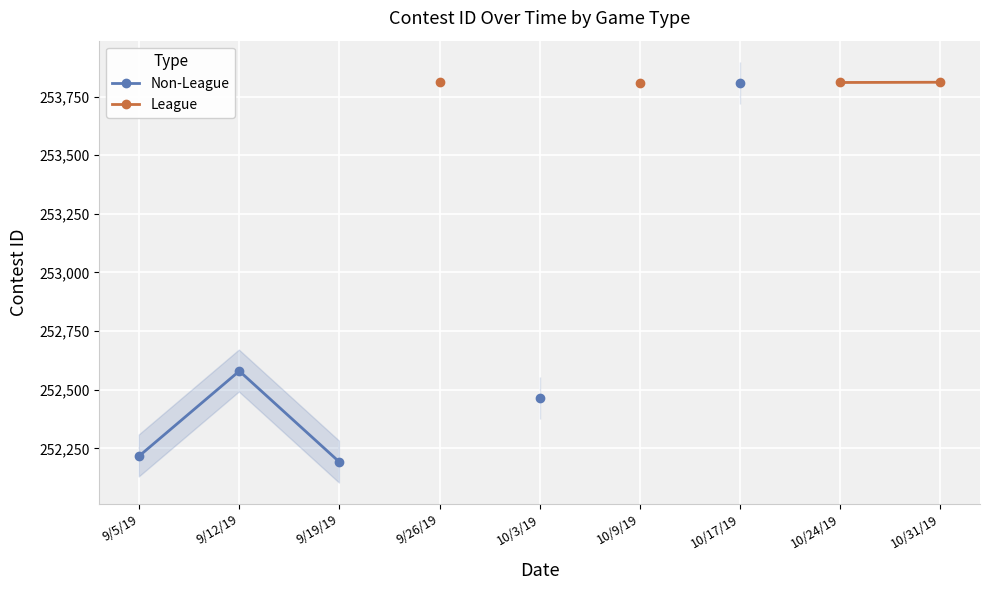

True or false: League and Non-League cross at least once.

False